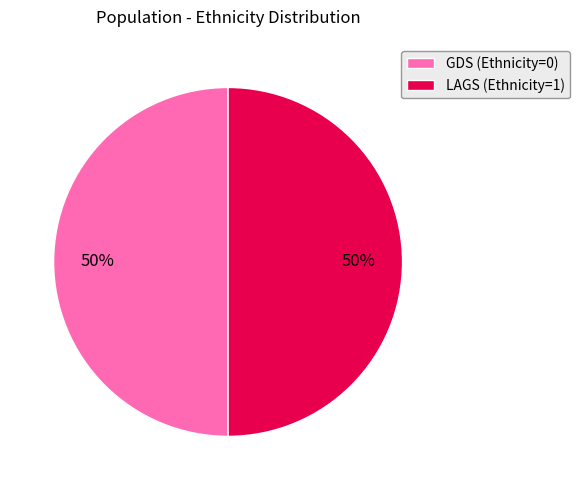

To the nearest percent, what is the average slice percentage?

50%